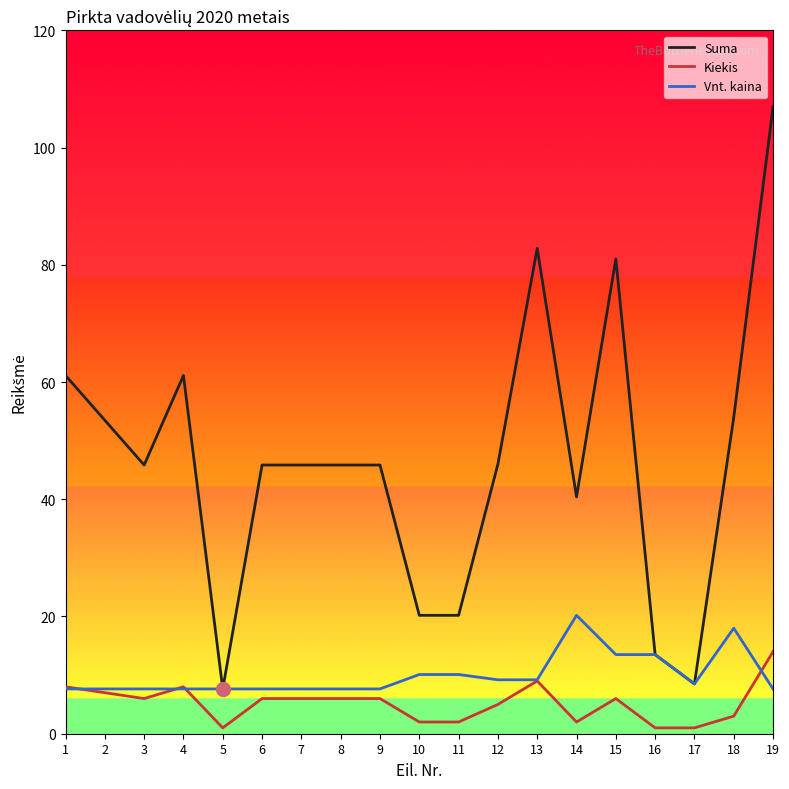

What is the difference between the maximum and minimum values in the Kiekis series?

13.0